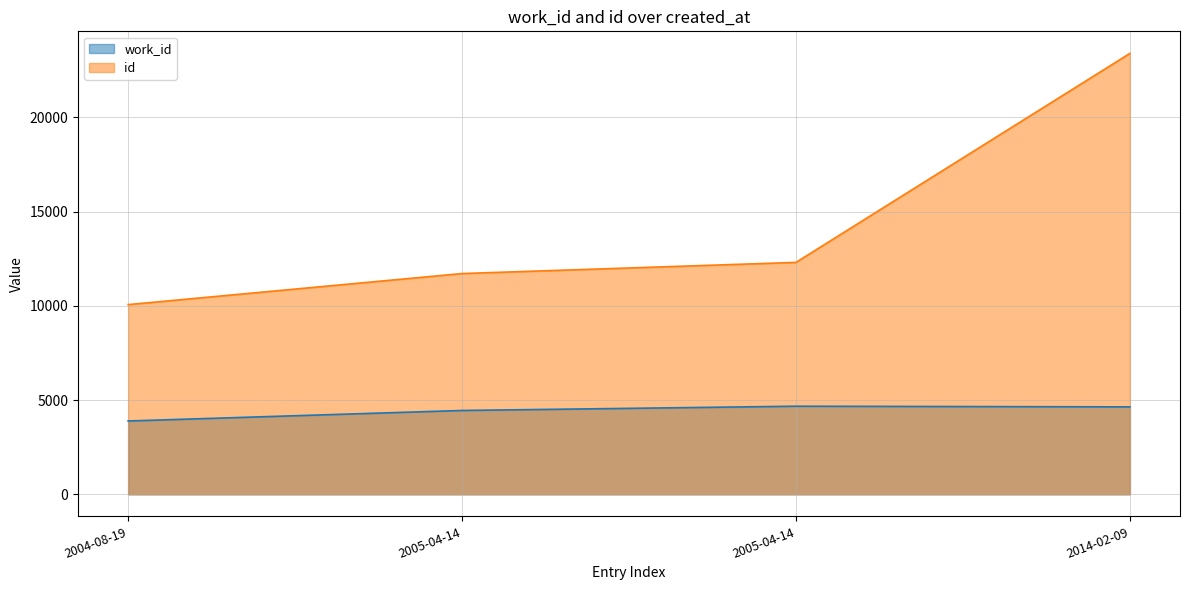

Which series changed the most between 2005-04-14 and 2014-02-09?

id